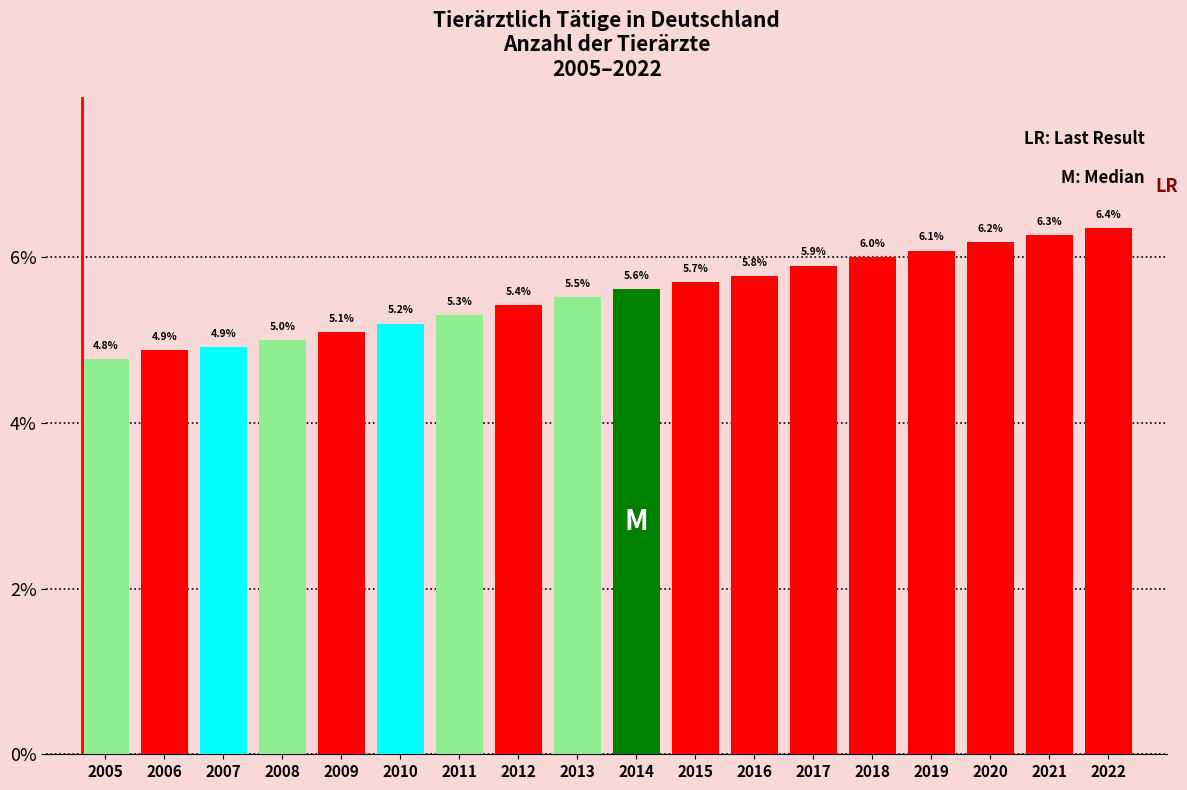

Reading left to right, extract all data points from this chart.

2005=4.8	2006=4.9	2007=4.9	2008=5.0	2009=5.1	2010=5.2	2011=5.3	2012=5.4	2013=5.5	2014=5.6	2015=5.7	2016=5.8	2017=5.9	2018=6.0	2019=6.1	2020=6.2	2021=6.3	2022=6.4